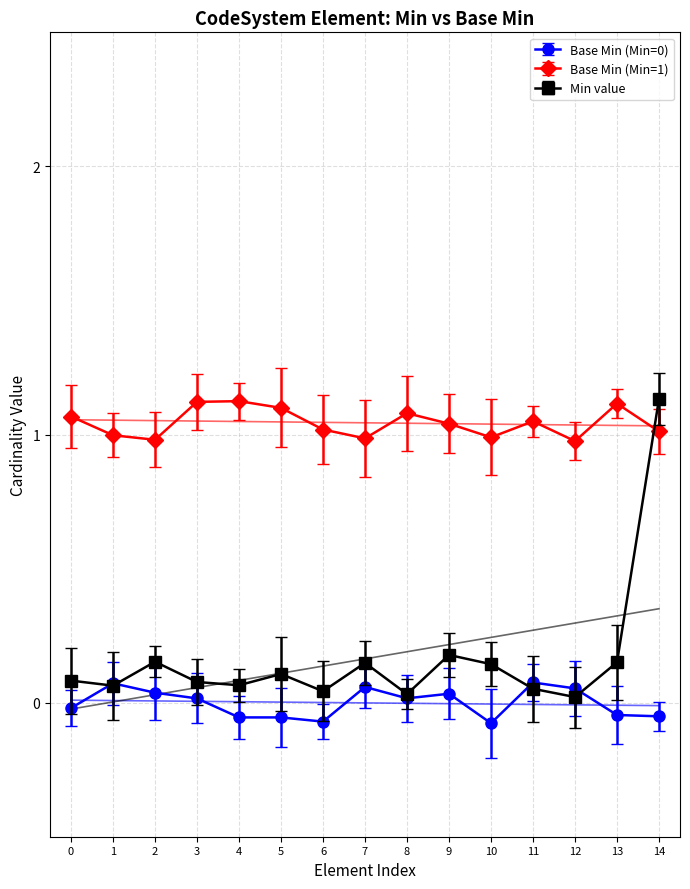

The value of Base Min (Min=1) at 14 is 1.0. True or false?

True